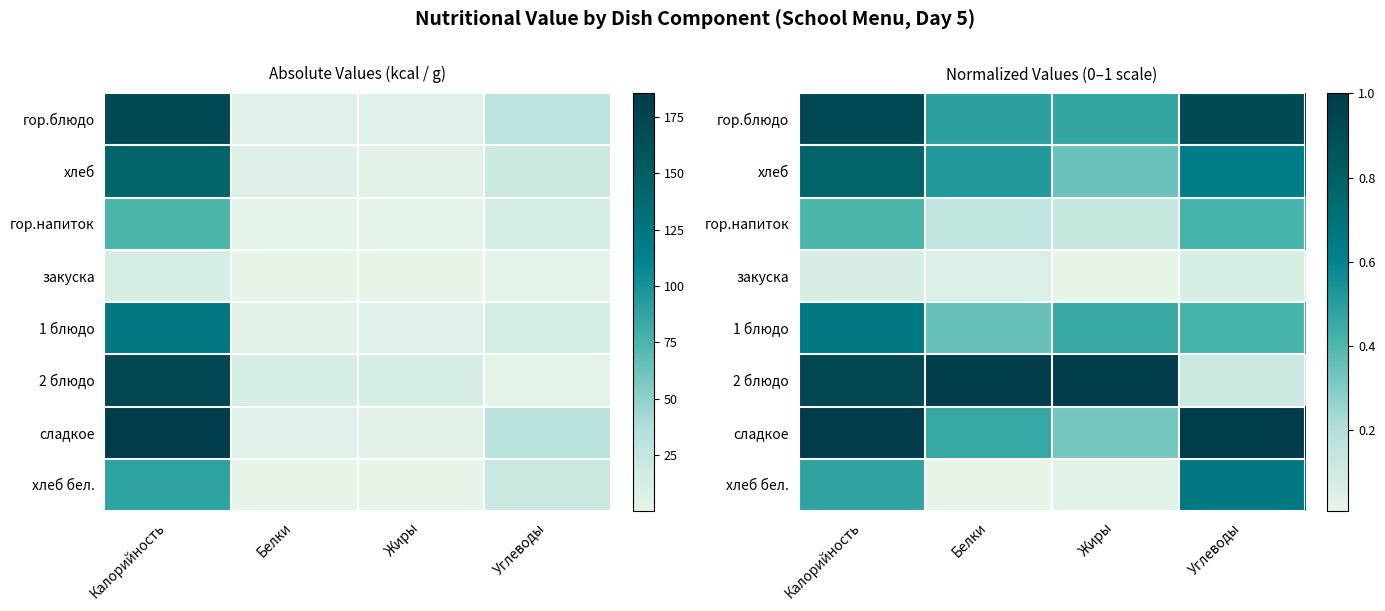

At which category does the chart reach its peak across all series?

Белки